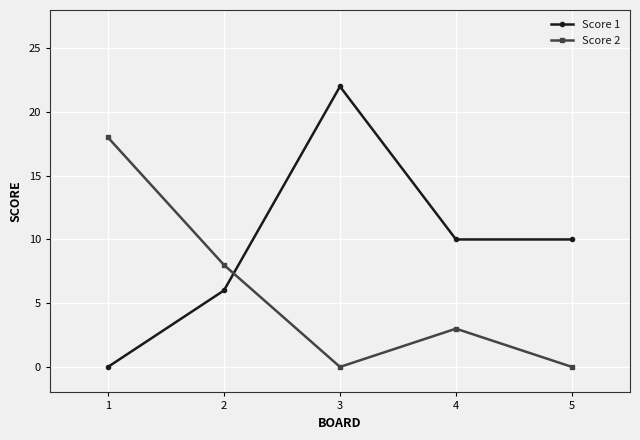

How many data points does each series have?

5